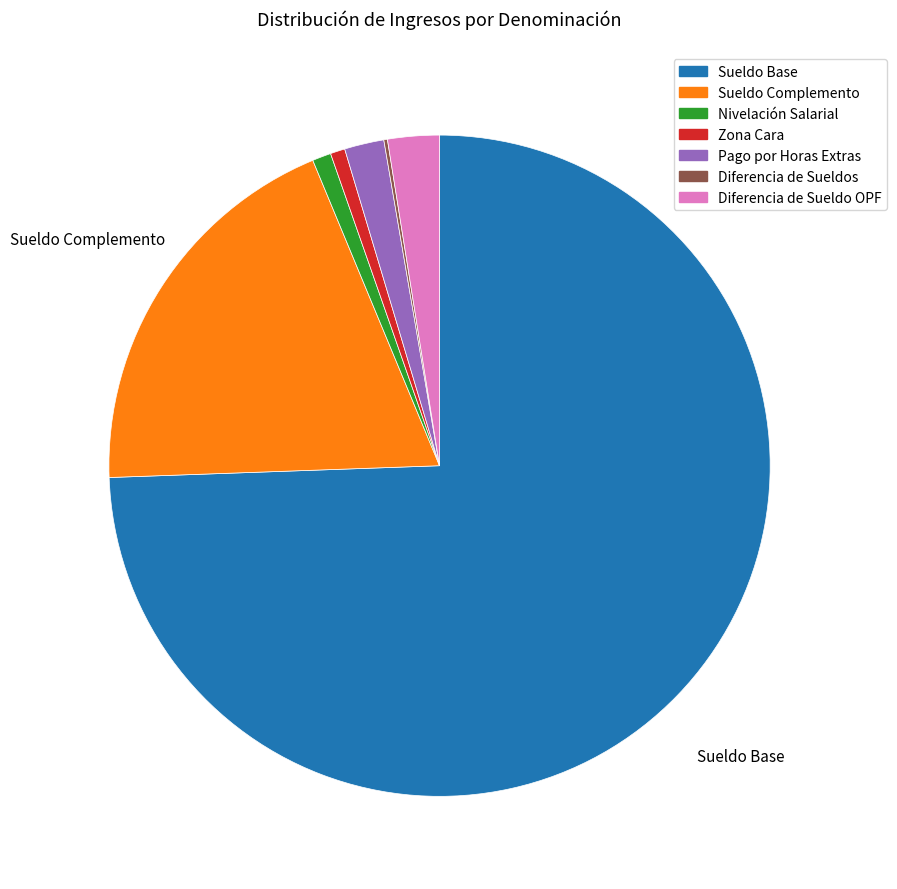

What is the ratio of the value at Diferencia de Sueldo OPF to the value at Zona Cara?

3.5